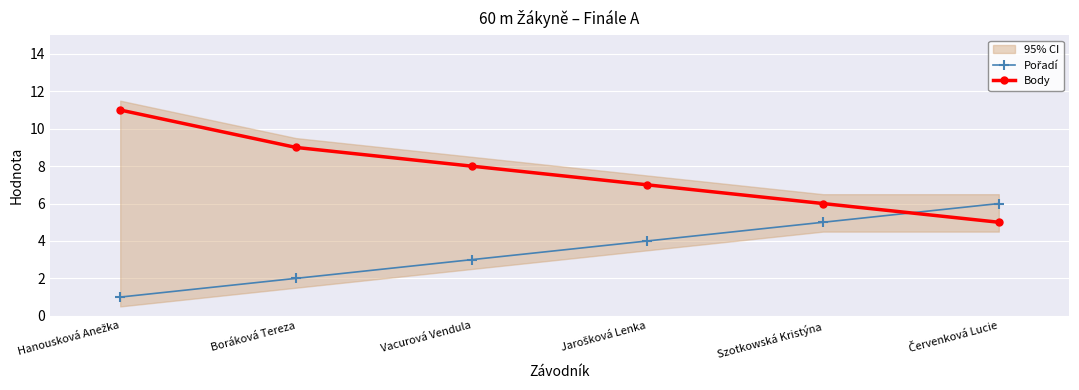

The value of Body at Vacurová Vendula is 8. True or false?

True